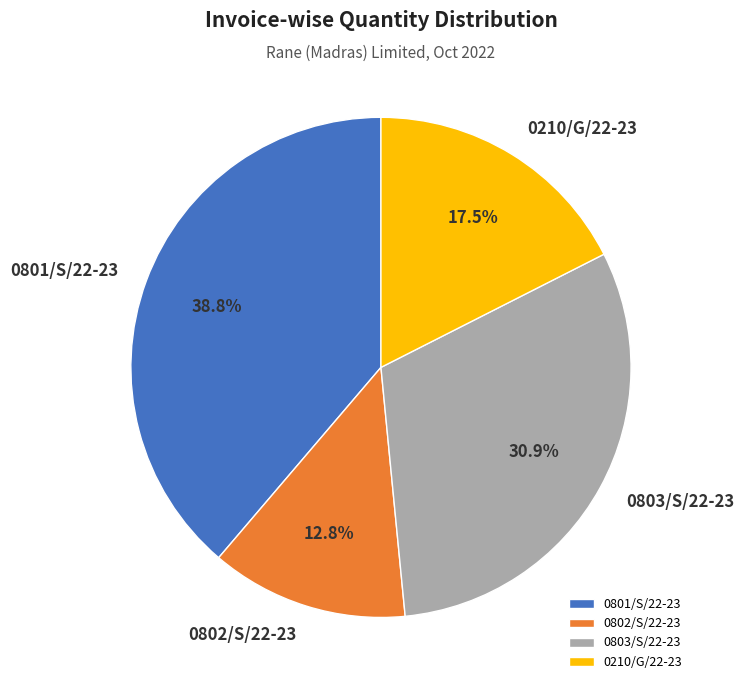

Between 0210/G/22-23 and 0803/S/22-23, which is larger?

0803/S/22-23